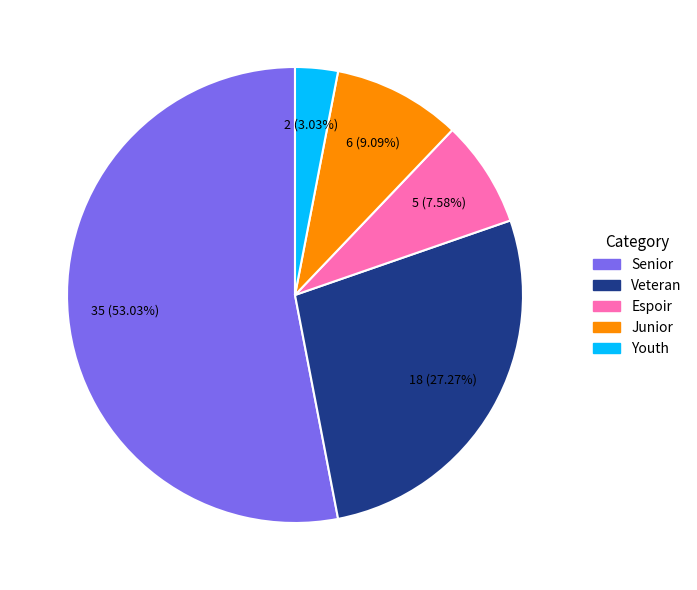

Is there any slice that represents more than half of the pie?

Yes